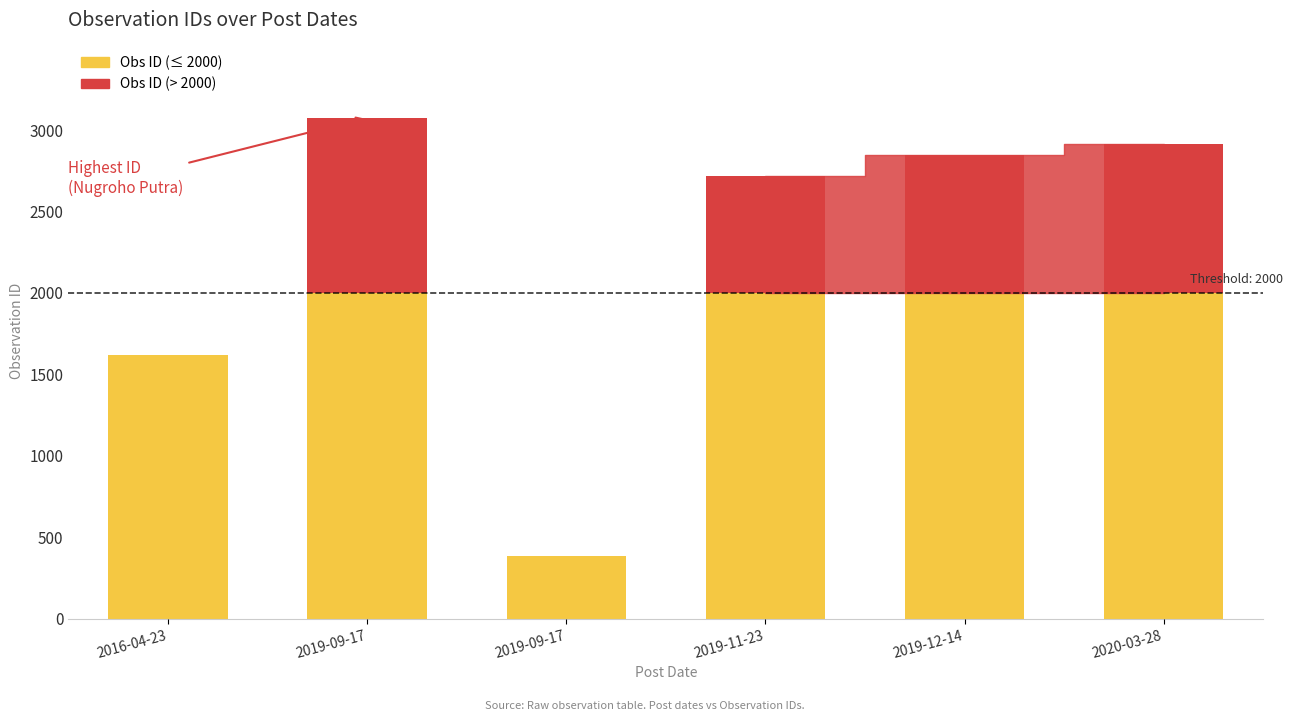

True or false: the data shows 1498 at 2019-11-23.

False